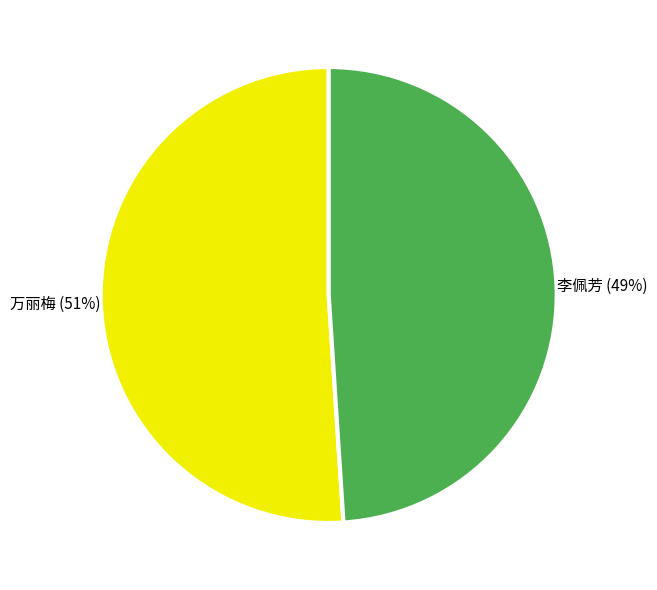

To the nearest percent, what is the average slice percentage?

50%